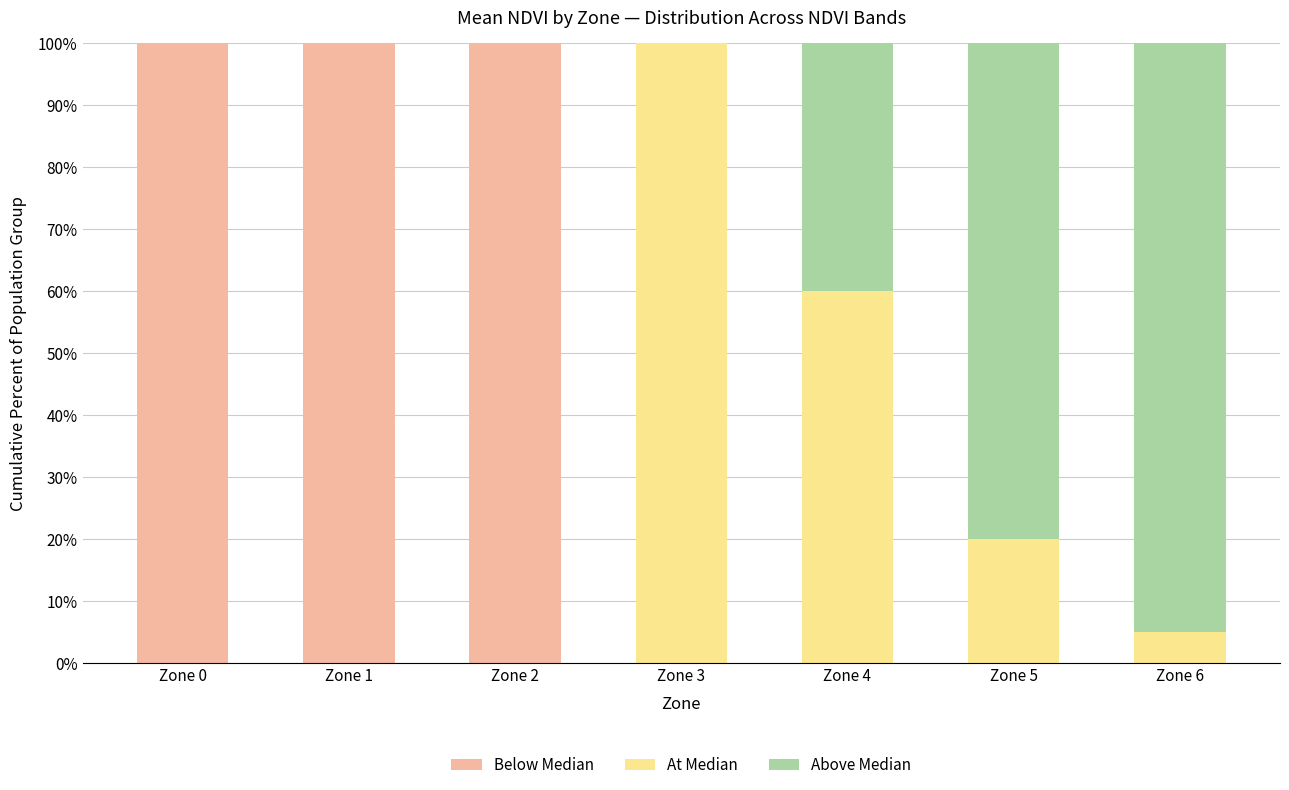

What is the total value across all series at Zone 2?

100